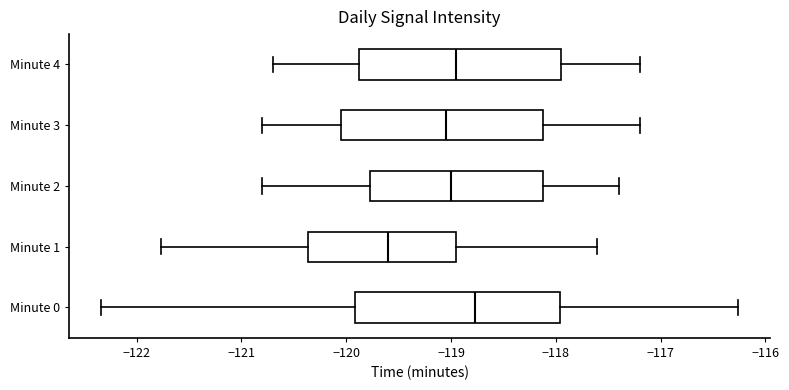

Reading bottom to top, transcribe this box plot: for each box, give where its median line is, the range the box spans, and where its two whiskers end, as read against the x-axis. The values are not printed on the chart, so give them approximately, as read against the axis.

Minute 0: median -118.8, box -119.9 to -118.0, whiskers -122.3 to -116.3
Minute 1: median -119.6, box -120.4 to -119.0, whiskers -121.8 to -117.6
Minute 2: median -119.0, box -119.8 to -118.1, whiskers -120.8 to -117.4
Minute 3: median -119.0, box -120.0 to -118.1, whiskers -120.8 to -117.2
Minute 4: median -118.9, box -119.9 to -117.9, whiskers -120.7 to -117.2